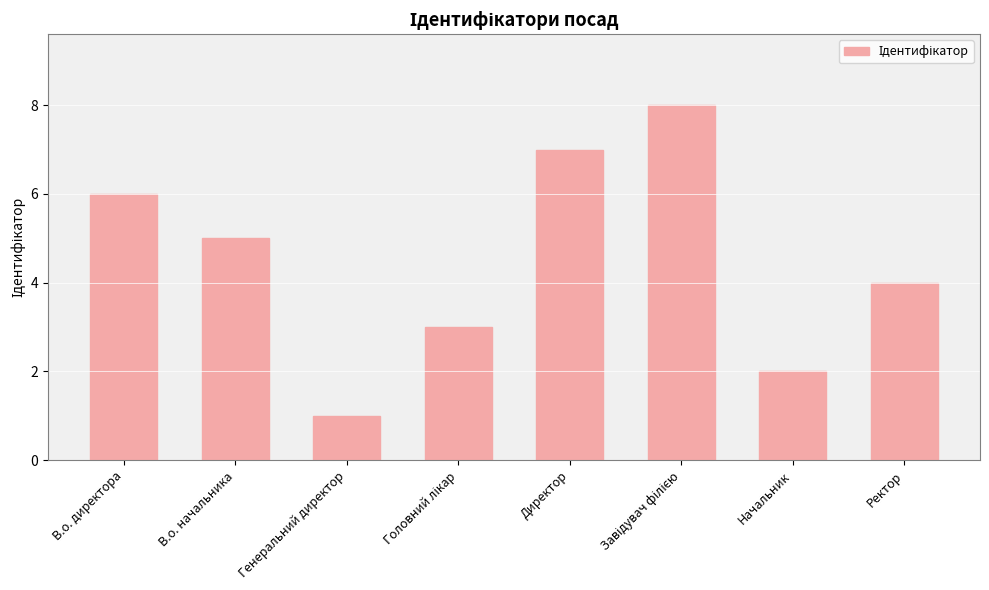

What is the ratio of the value at Начальник to the value at Ректор?

0.5